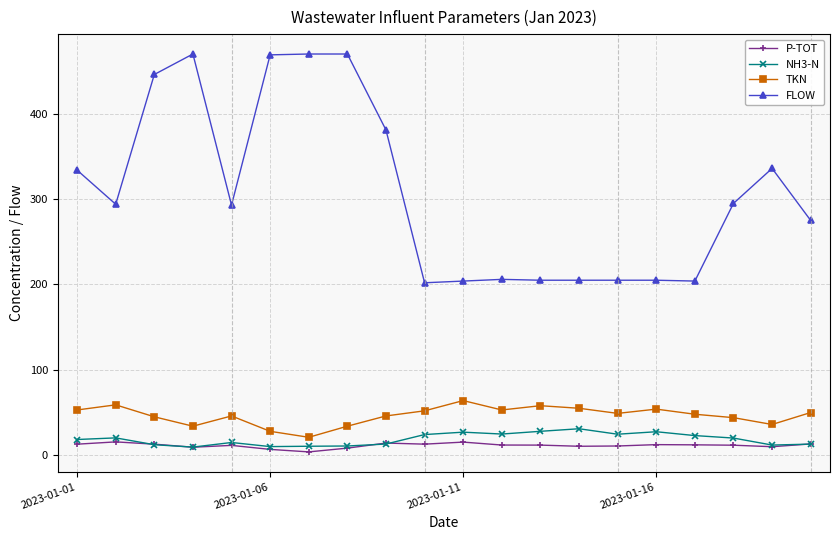

What is the value of the NH3-N point at the 14th from the left?

31.0